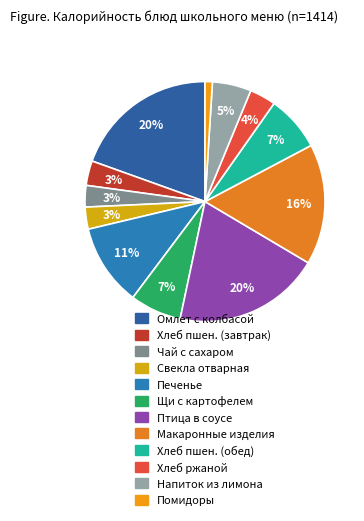

Count the number of slices in the pie.

12